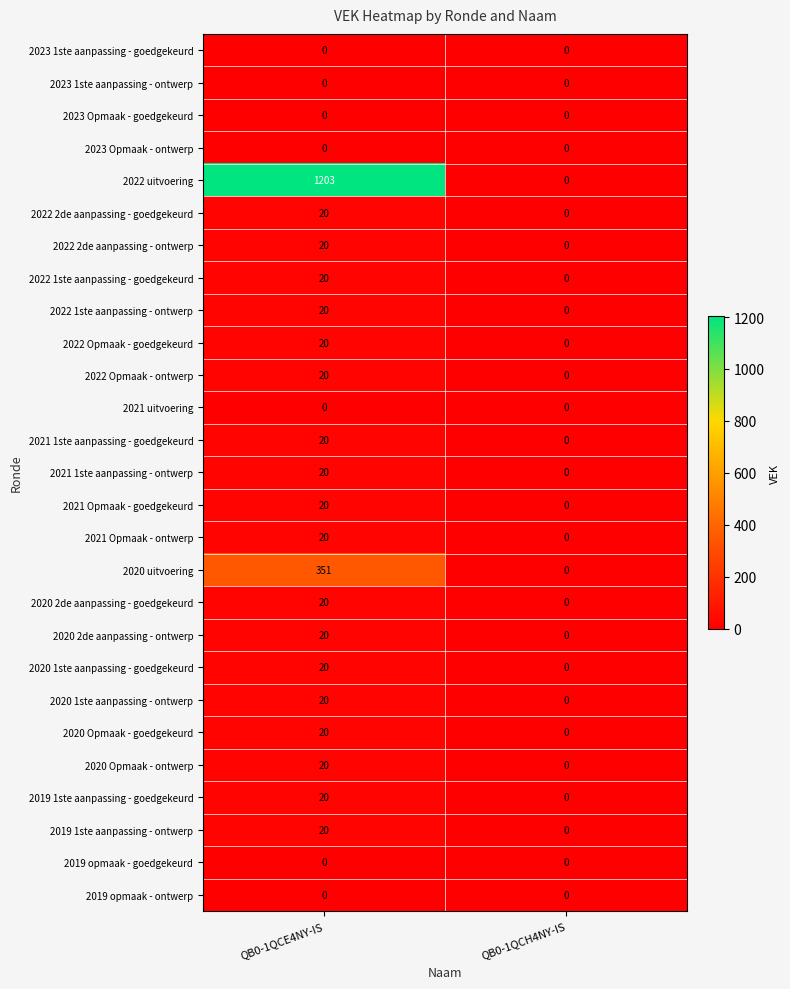

What is the total value across all series at QB0-1QCE4NY-IS?

1914